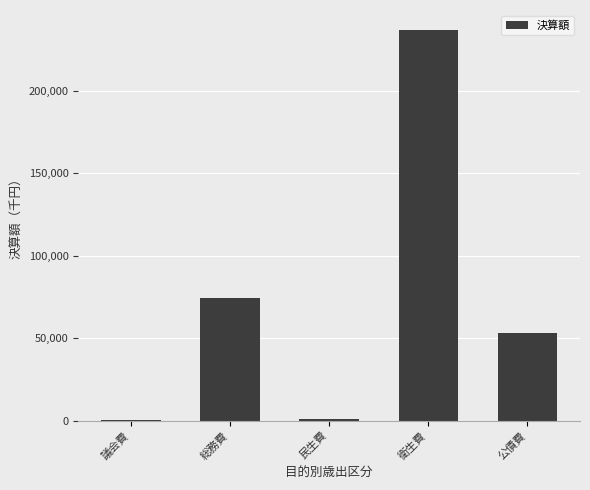

At which category does the chart reach its peak across all series?

衛生費